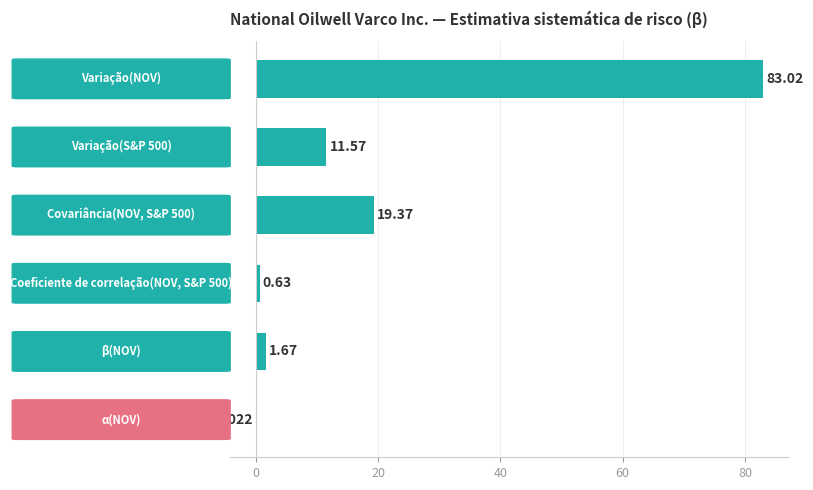

How many data points does each series have?

6